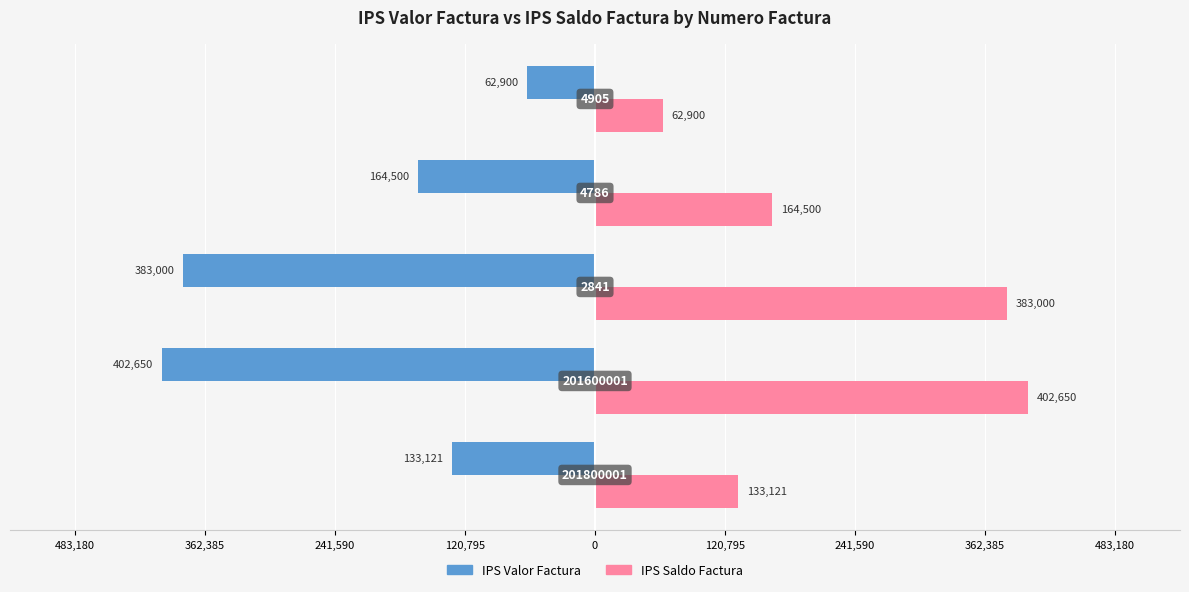

What are all the series names shown in the legend?

IPS Valor Factura, IPS Saldo Factura